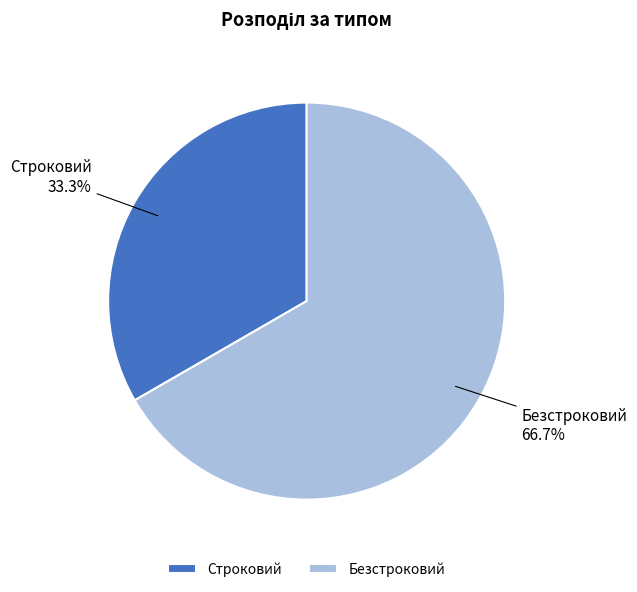

Which category has the biggest portion of the pie?

Безстроковий